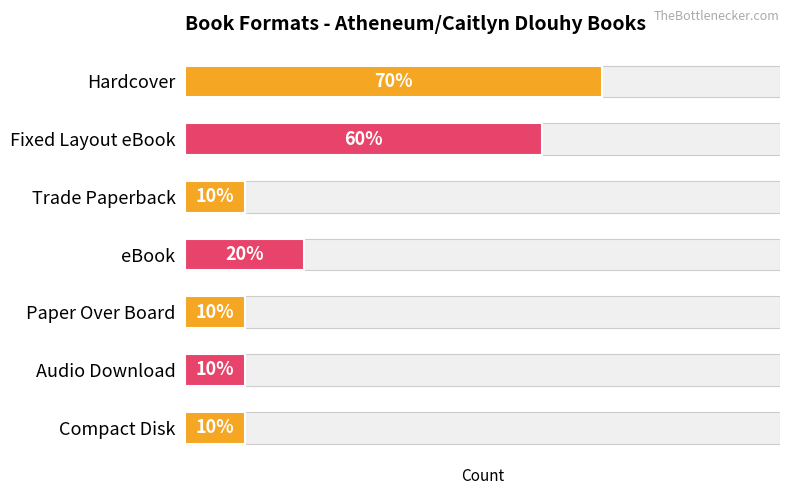

Rank the categories by value from lowest to highest.

Trade Paperback, Paper Over Board, Audio Download, Compact Disk, eBook, Fixed Layout eBook, Hardcover